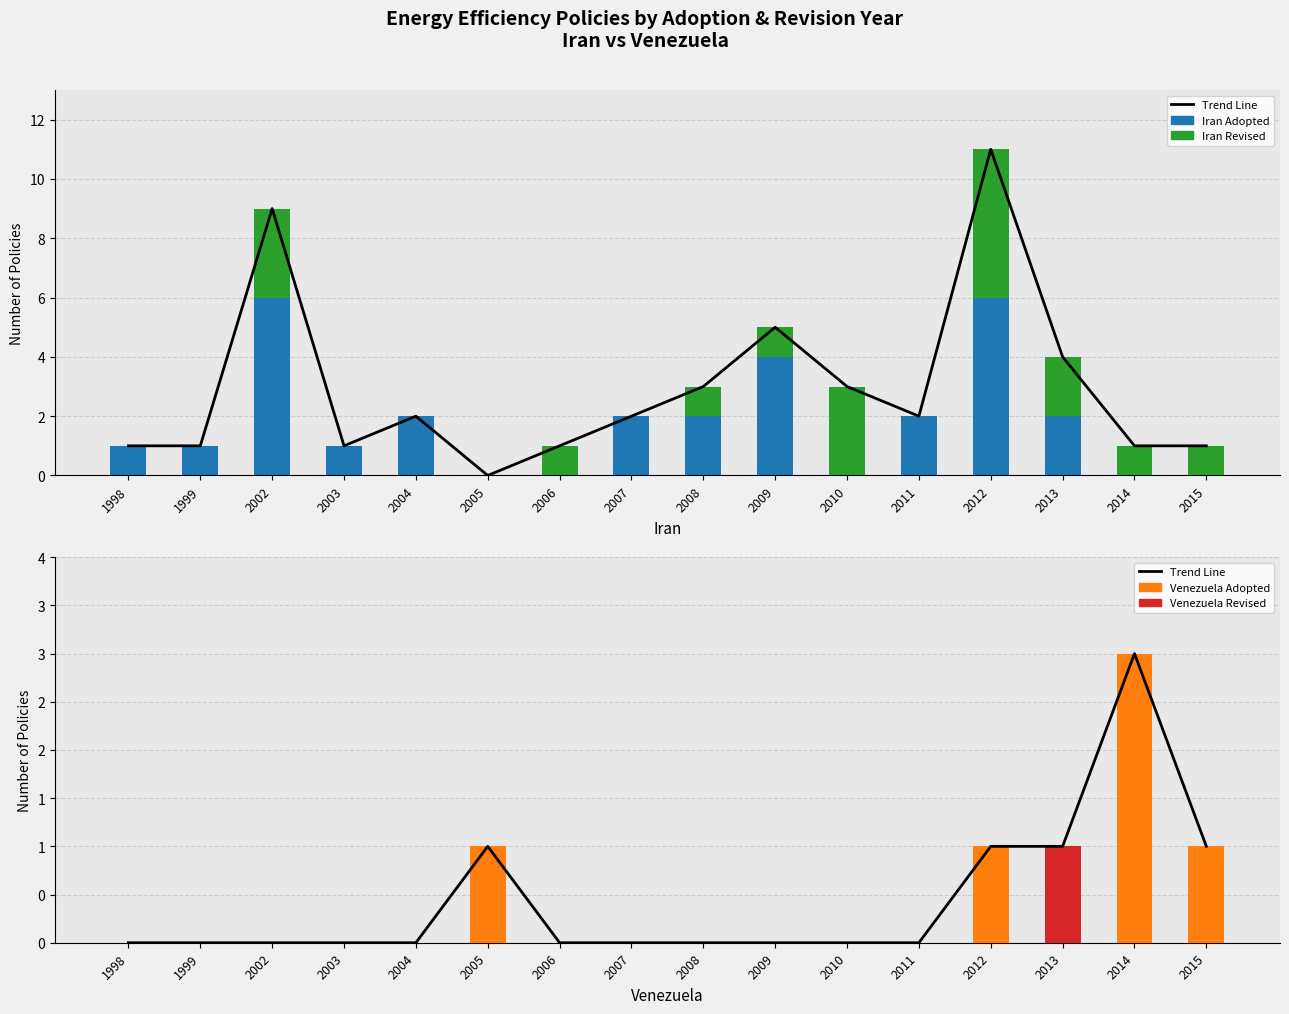

Which series has the largest range (max minus min)?

Iran Adopted